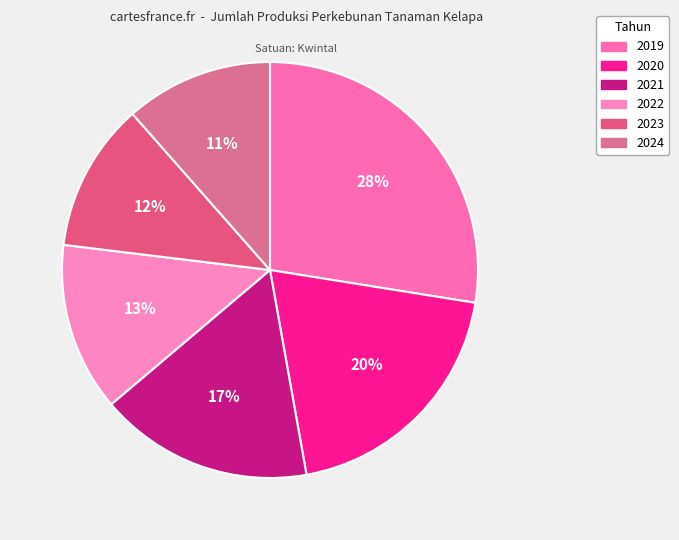

Which slice is the largest?

2019